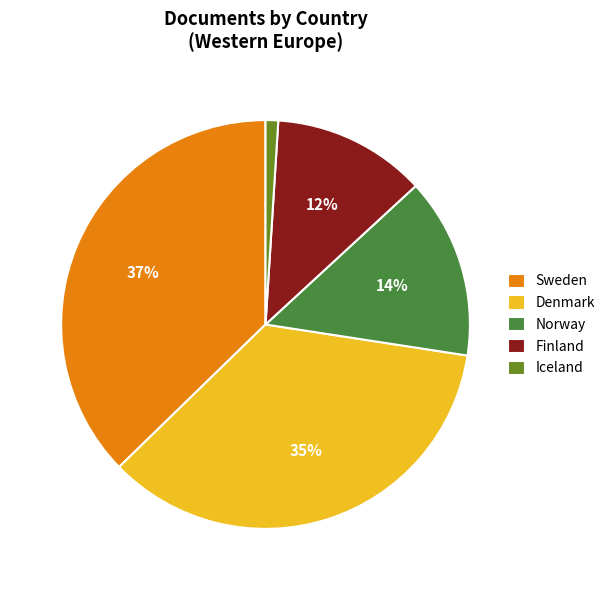

Count the number of slices in the pie.

5